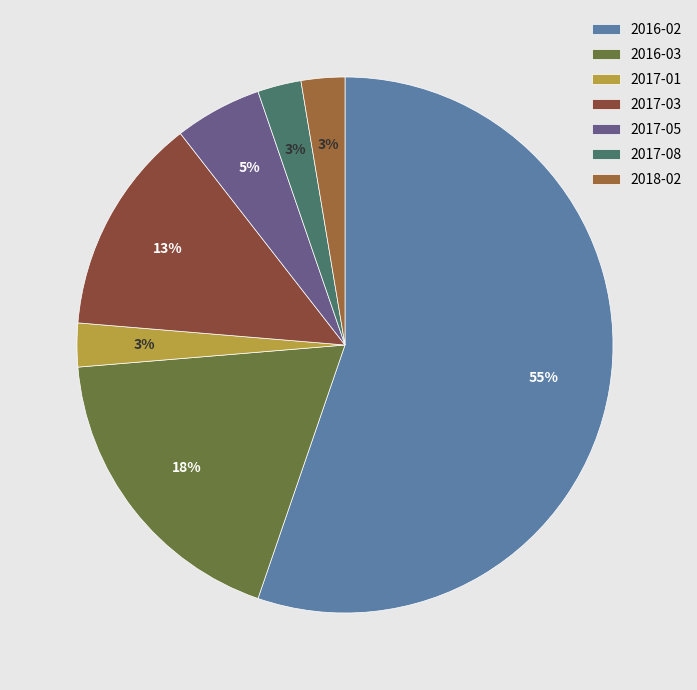

To the nearest percent, what is the difference between the 2017-03 and 2016-02 slice percentages?

42%